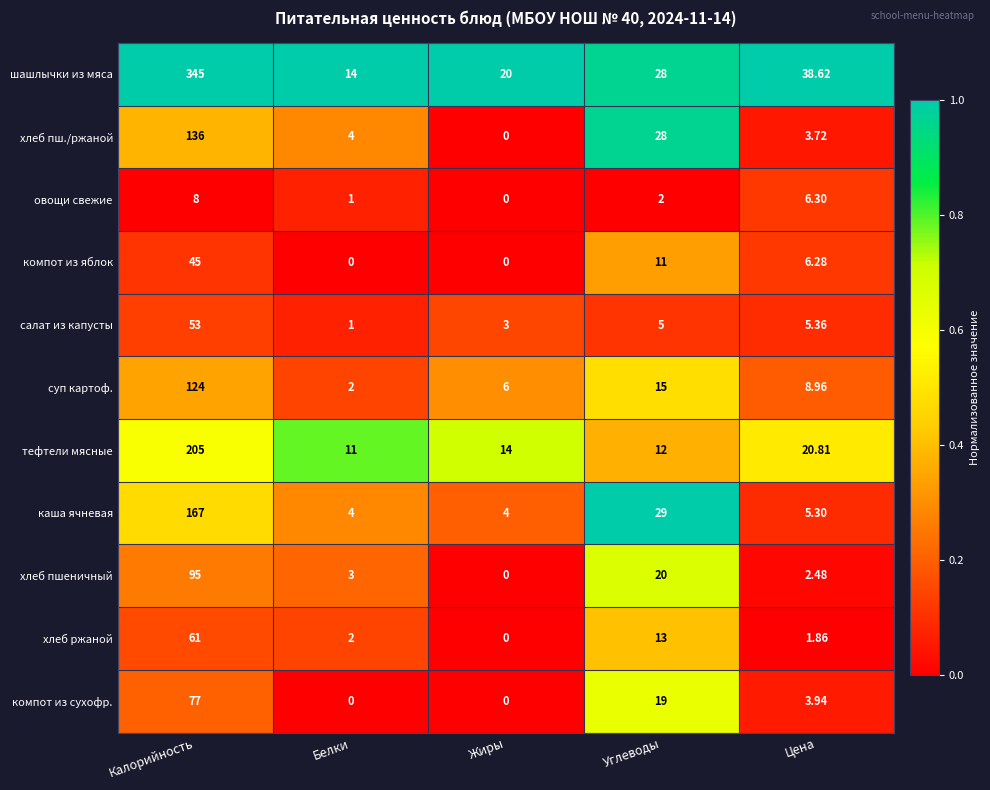

Which category has the highest value in the хлеб ржаной series?

Калорийность